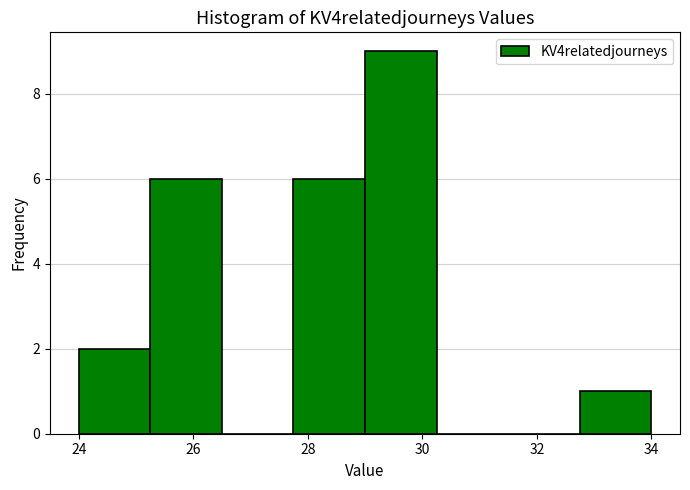

Which range on the x-axis has the tallest bar?

29.00 to 30.25